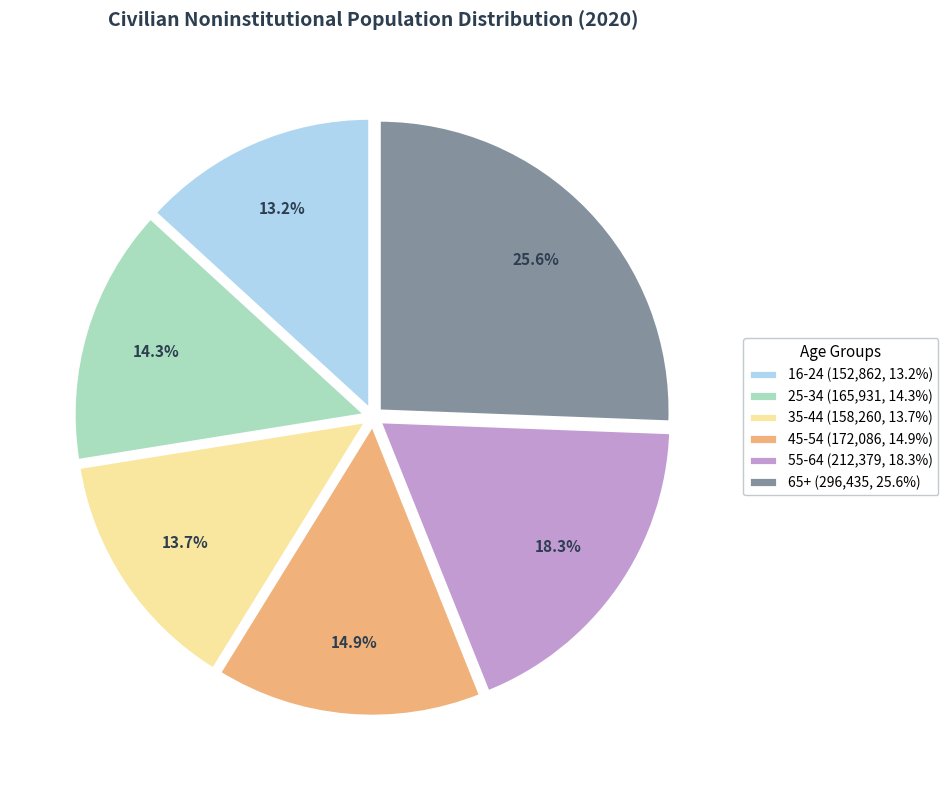

Is there a majority slice in this chart?

No